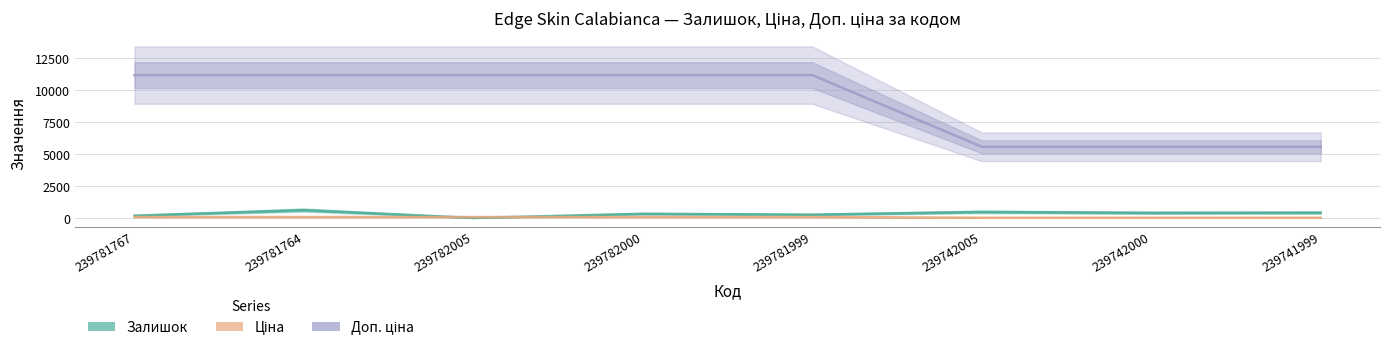

At which label does Залишок first exceed 437?

239781764